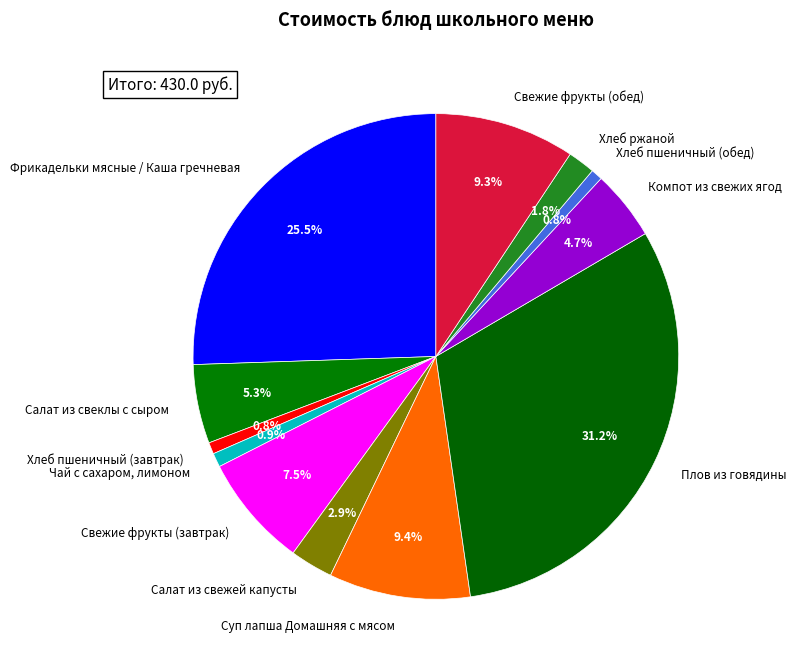

How many slices are in this pie chart?

12